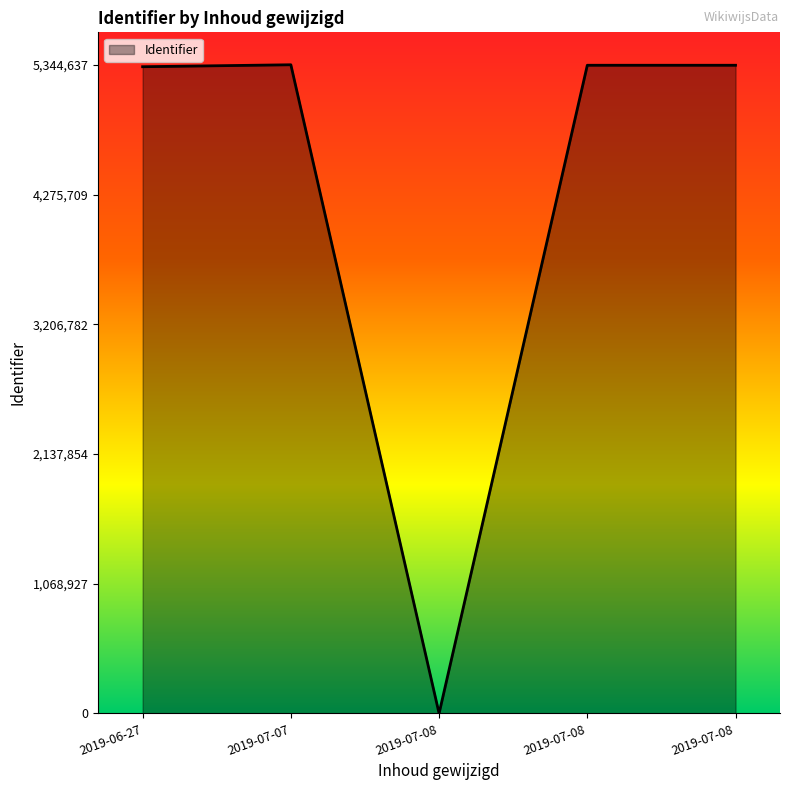

How many values are above zero?

4